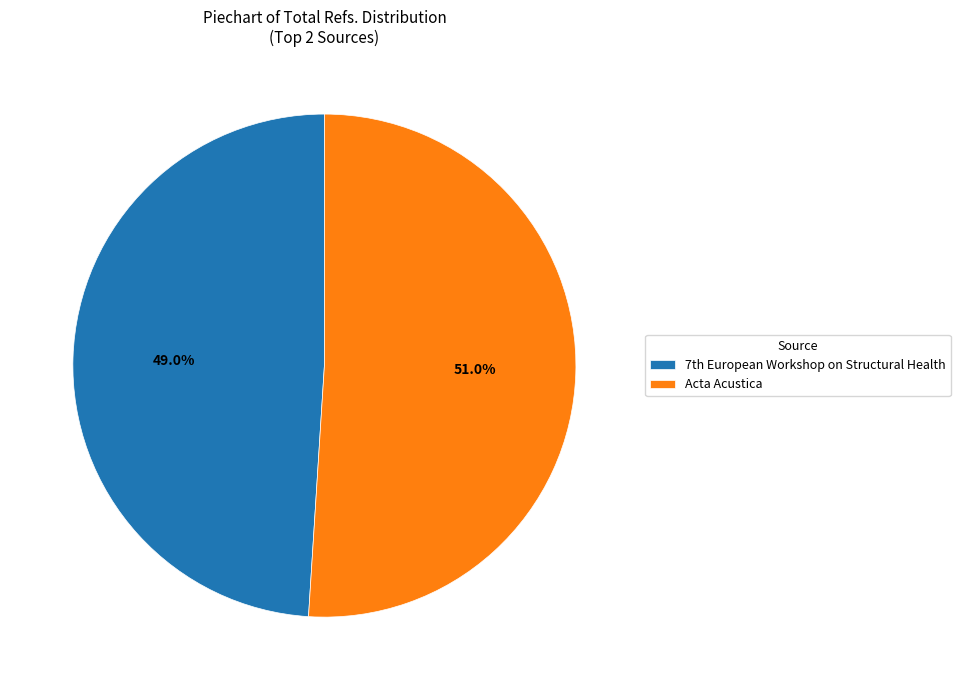

Is it true that Acta Acustica is 62% of the pie?

False